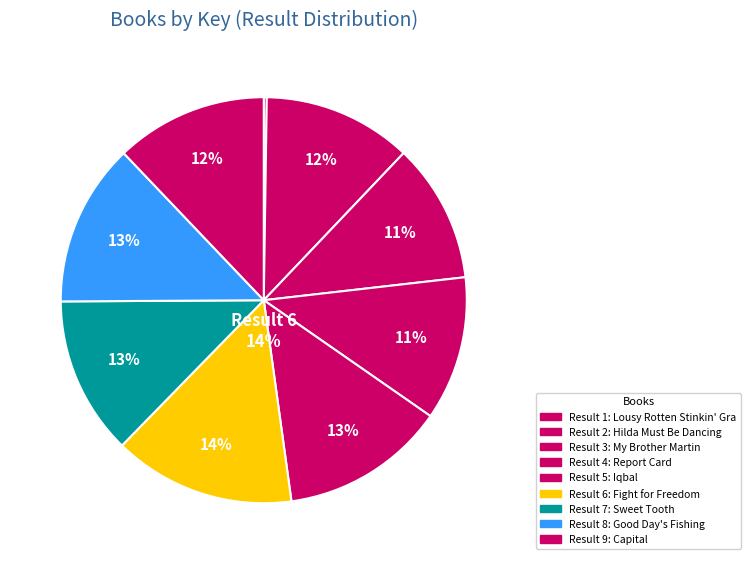

How many slices are in this pie chart?

9